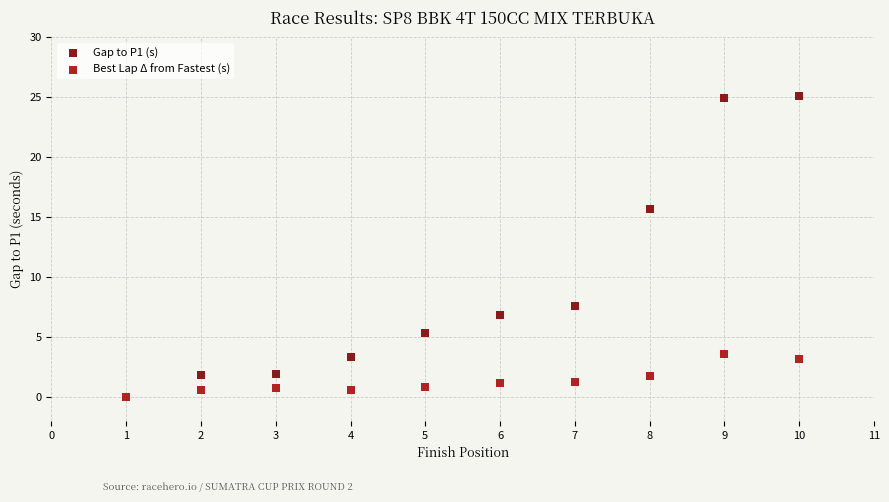

What are all the series names shown in the legend?

Gap to P1 (s), Best Lap Δ from Fastest (s)